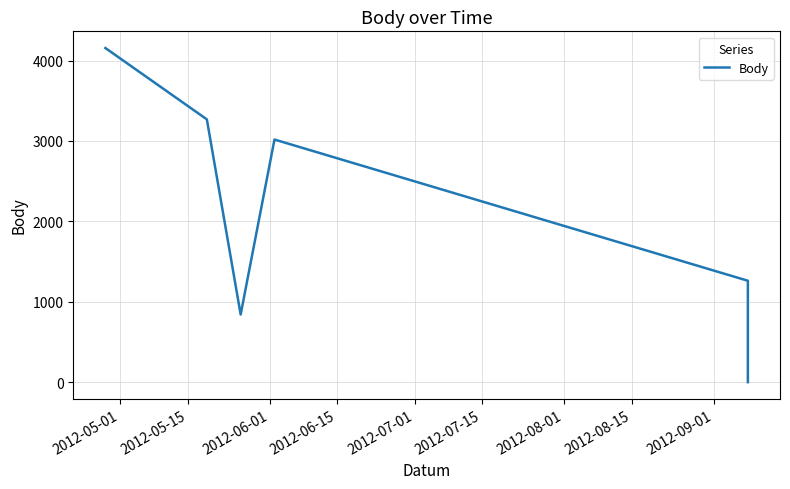

Between 2012-06-15 and 2012-06-01, which is larger?

2012-06-15